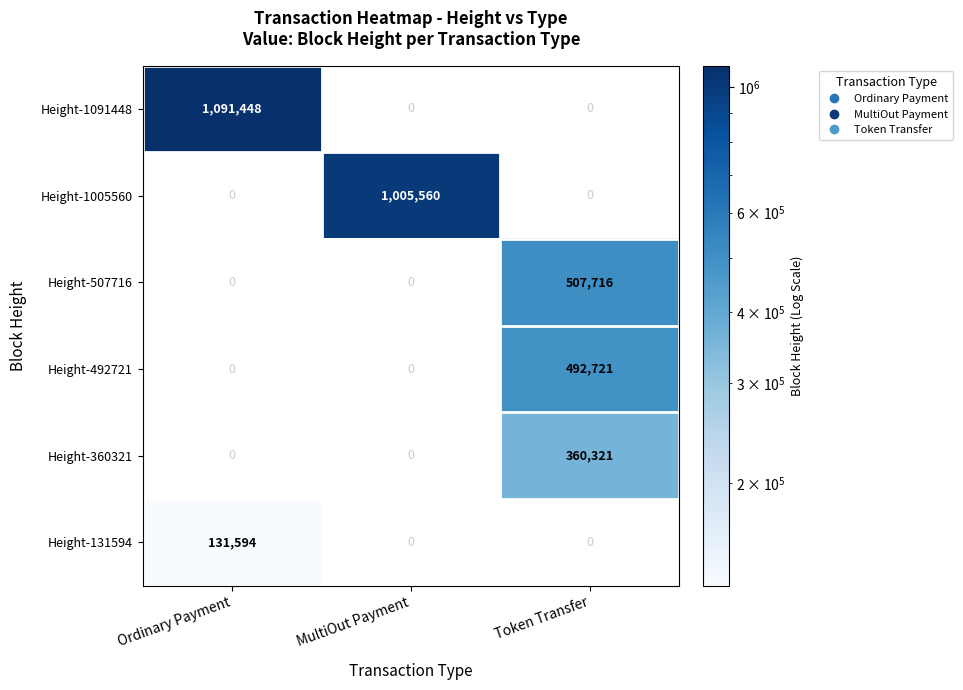

What is the difference between the highest and lowest values at Ordinary Payment?

959854.0